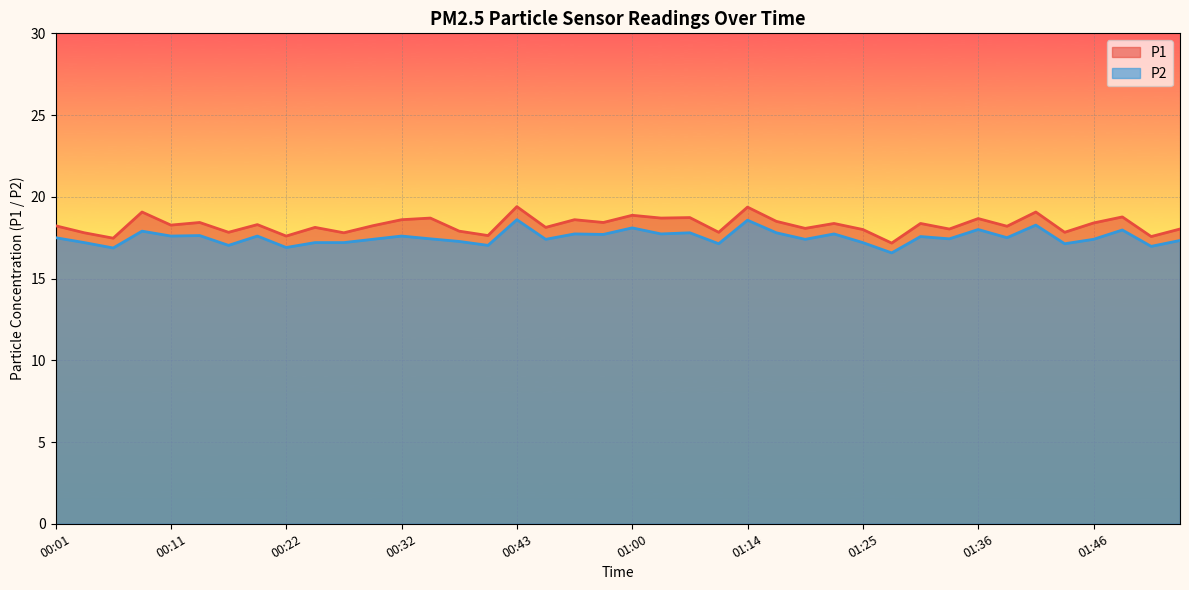

At which label does P1 reach its minimum?

01:28